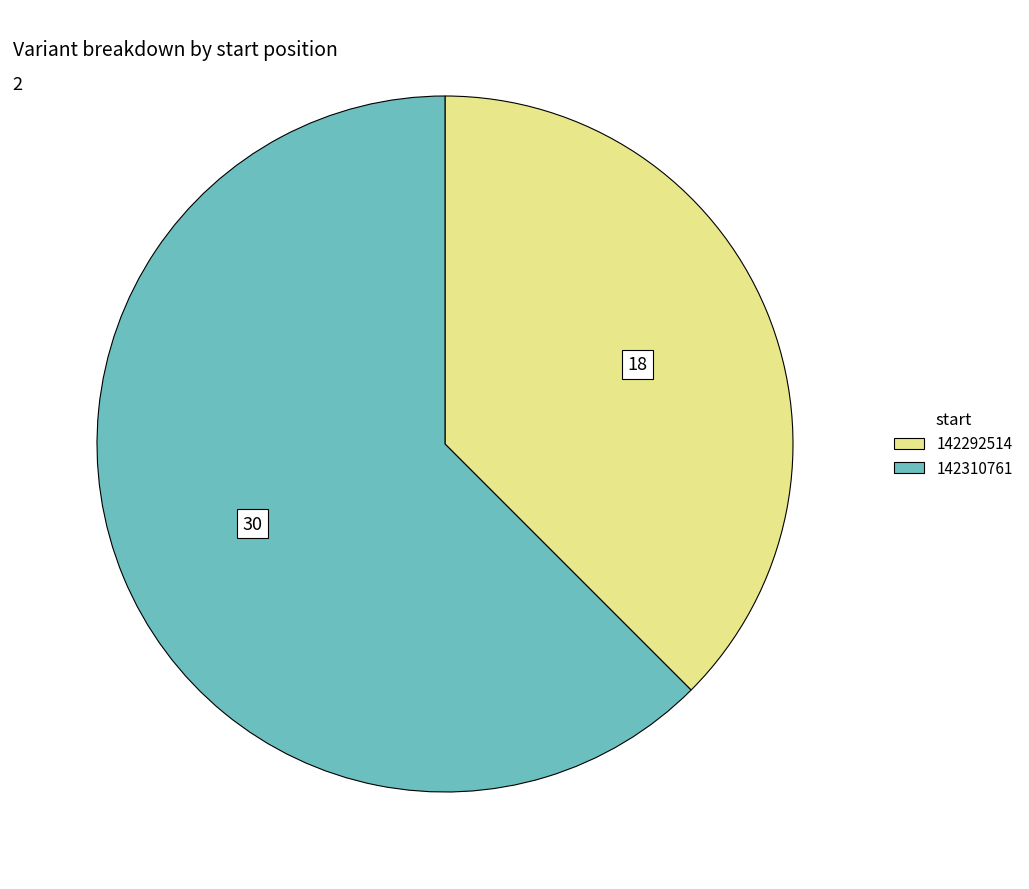

How many slices are in this pie chart?

2